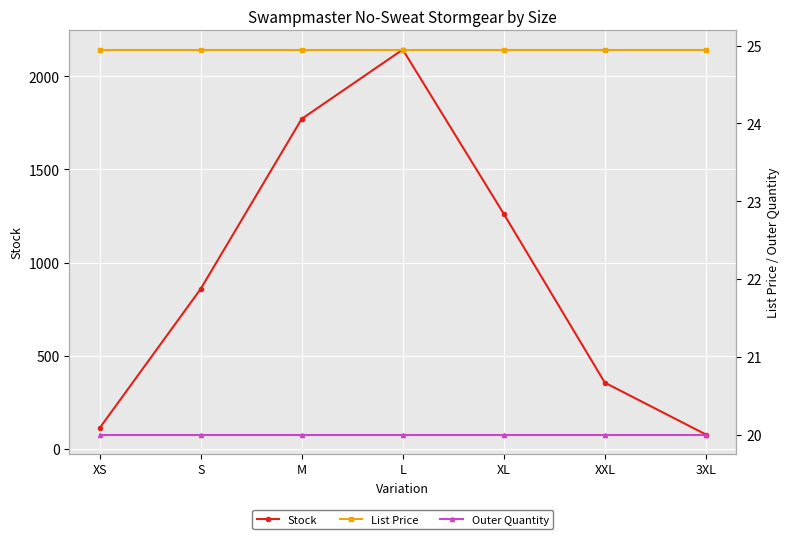

What is the difference between the Stock values at M and XS?

1660